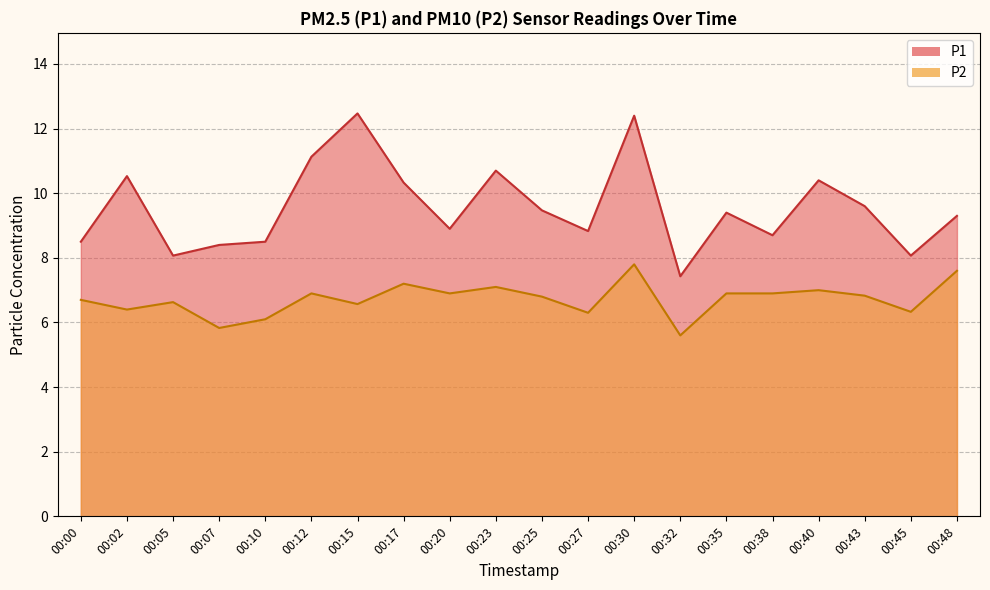

Is it true that P1 equals 7.4 at 00:32?

True